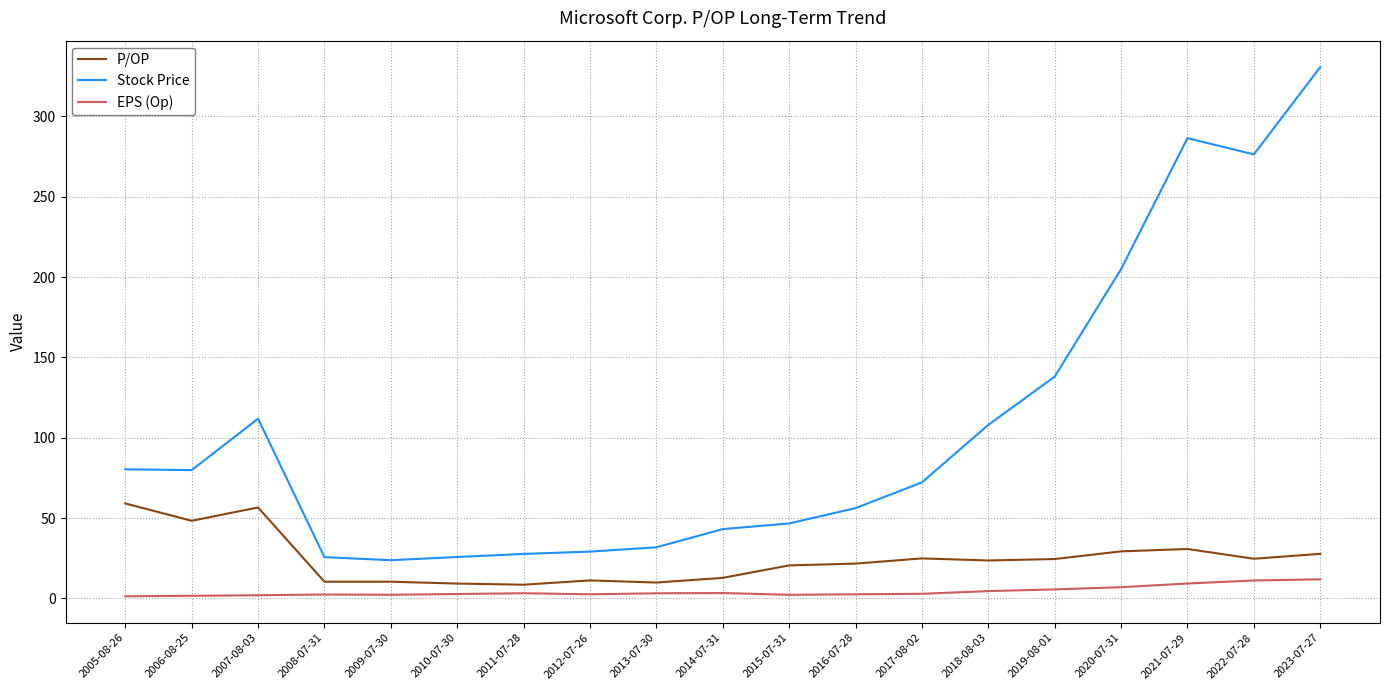

At which category does the chart reach its peak across all series?

2023-07-27